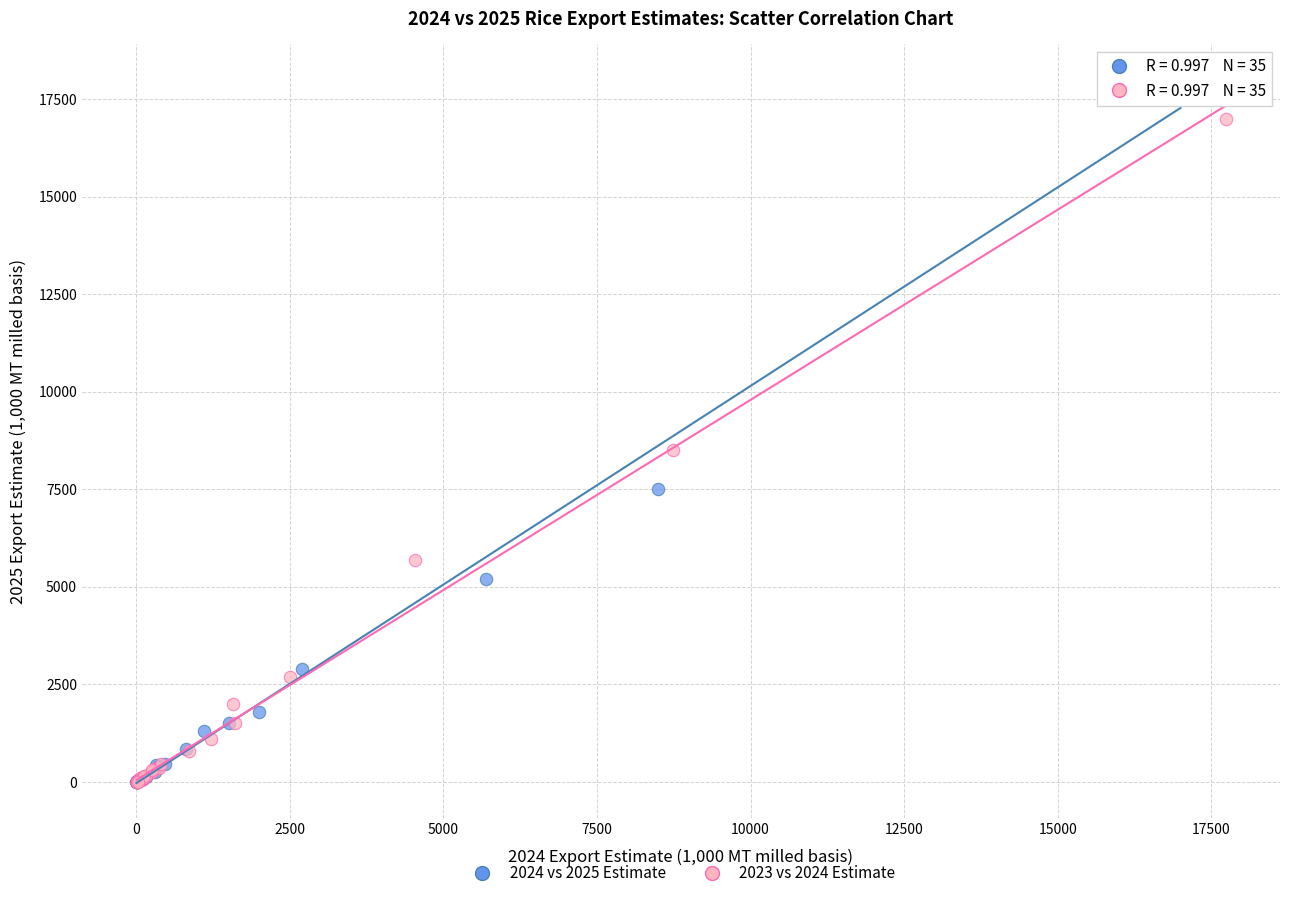

Which series has the widest spread of Y values?

2024 vs 2025 Estimate